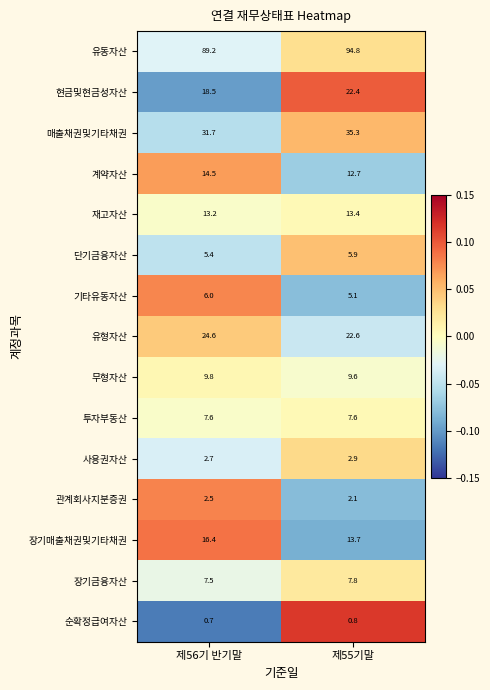

Reading right to left, list all the values displayed in this chart.

유동자산: 94.8	89.2
현금및현금성자산: 22.4	18.5
매출채권및기타채권: 35.3	31.7
계약자산: 12.7	14.5
재고자산: 13.4	13.2
단기금융자산: 5.9	5.4
기타유동자산: 5.1	6.0
유형자산: 22.6	24.6
무형자산: 9.6	9.8
투자부동산: 7.6	7.6
사용권자산: 2.9	2.7
관계회사지분증권: 2.1	2.5
장기매출채권및기타채권: 13.7	16.4
장기금융자산: 7.8	7.5
순확정급여자산: 0.8	0.7